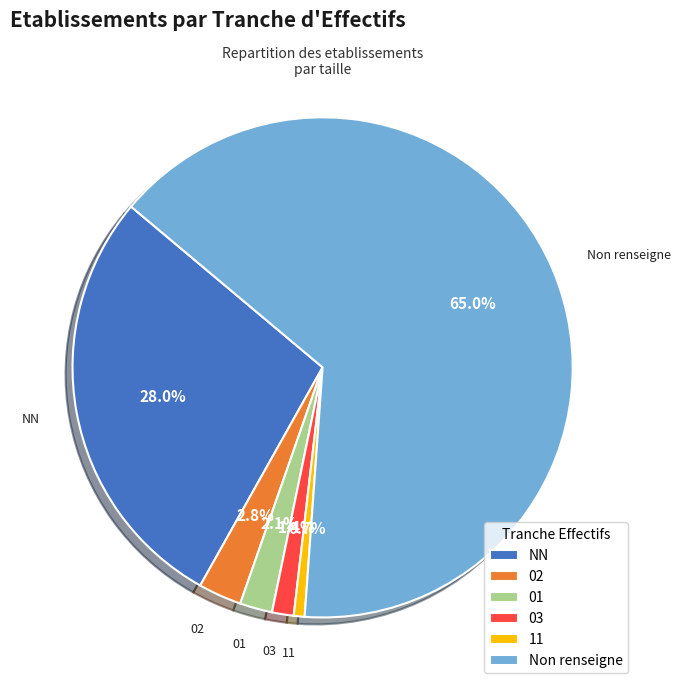

What is the ratio of the value at 03 to the value at 02?

0.5